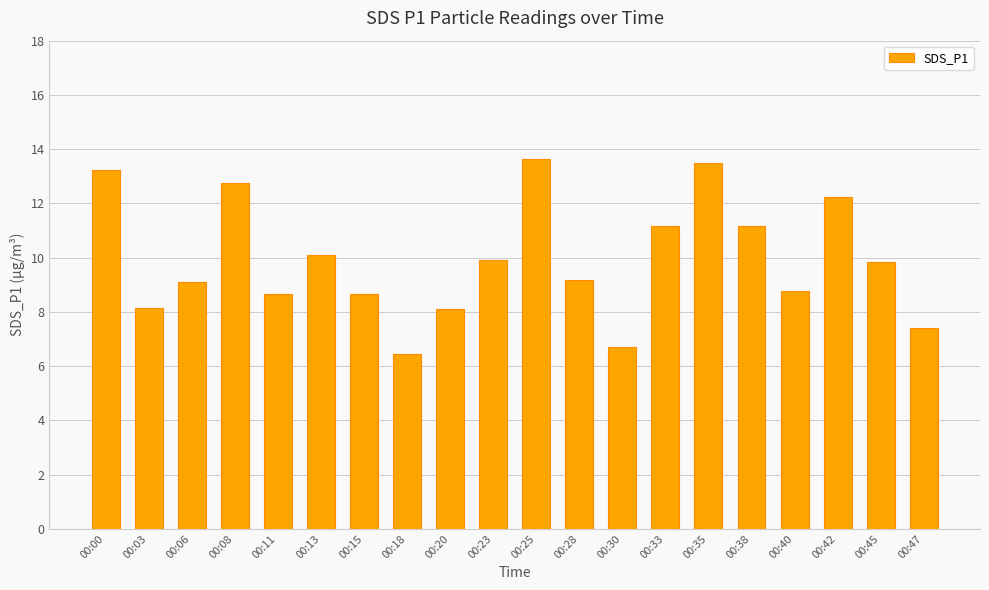

What is the approximate value at 00:47?

7.4